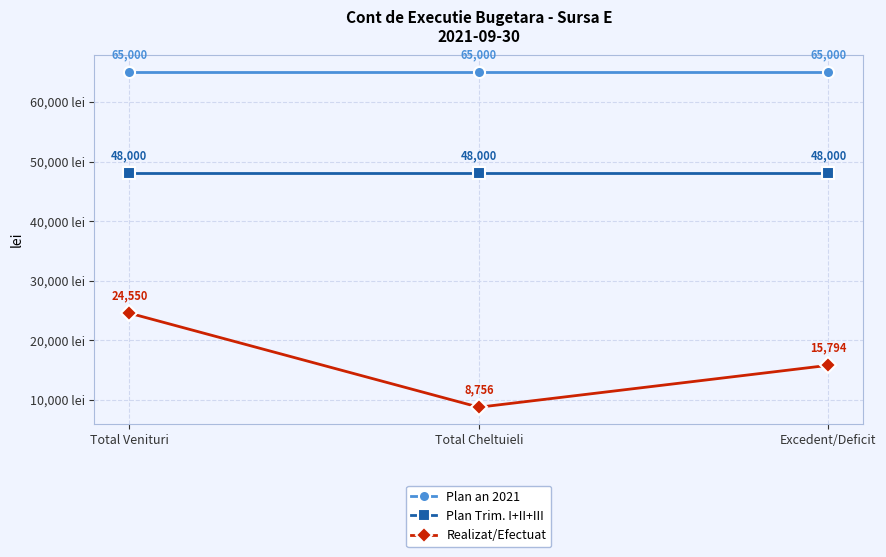

Which series has the largest total across all categories?

Plan an 2021